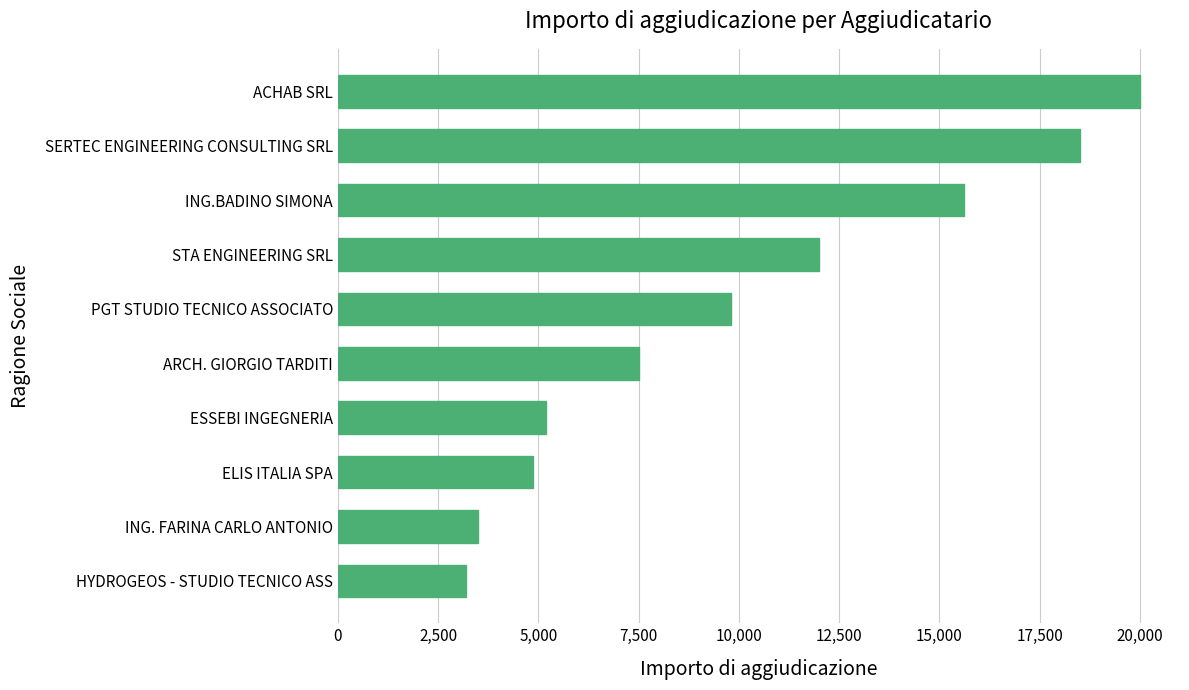

How many data points does each series have?

10